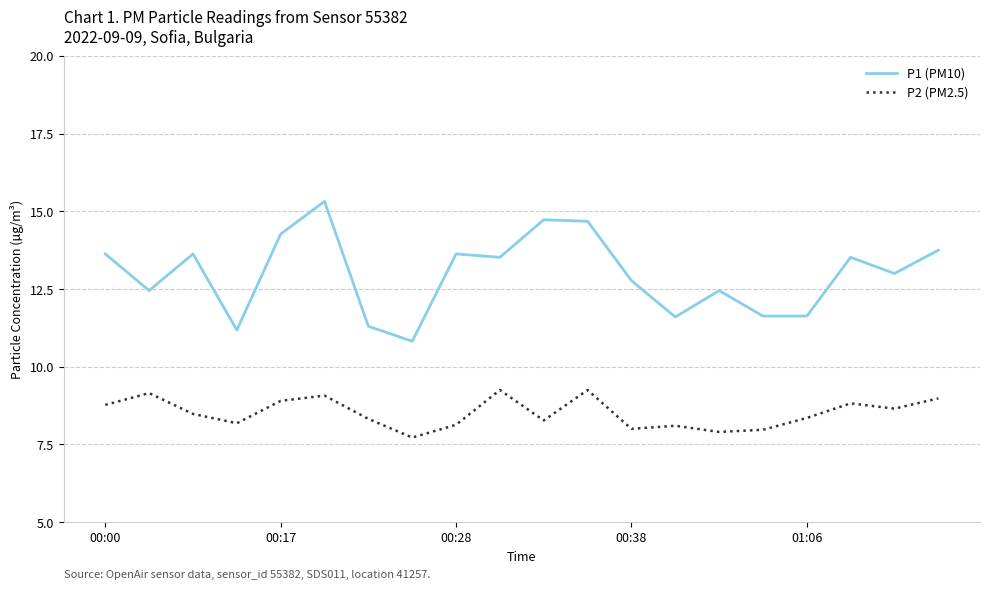

What is the difference between the maximum and minimum values in the P1 (PM10) series?

4.5